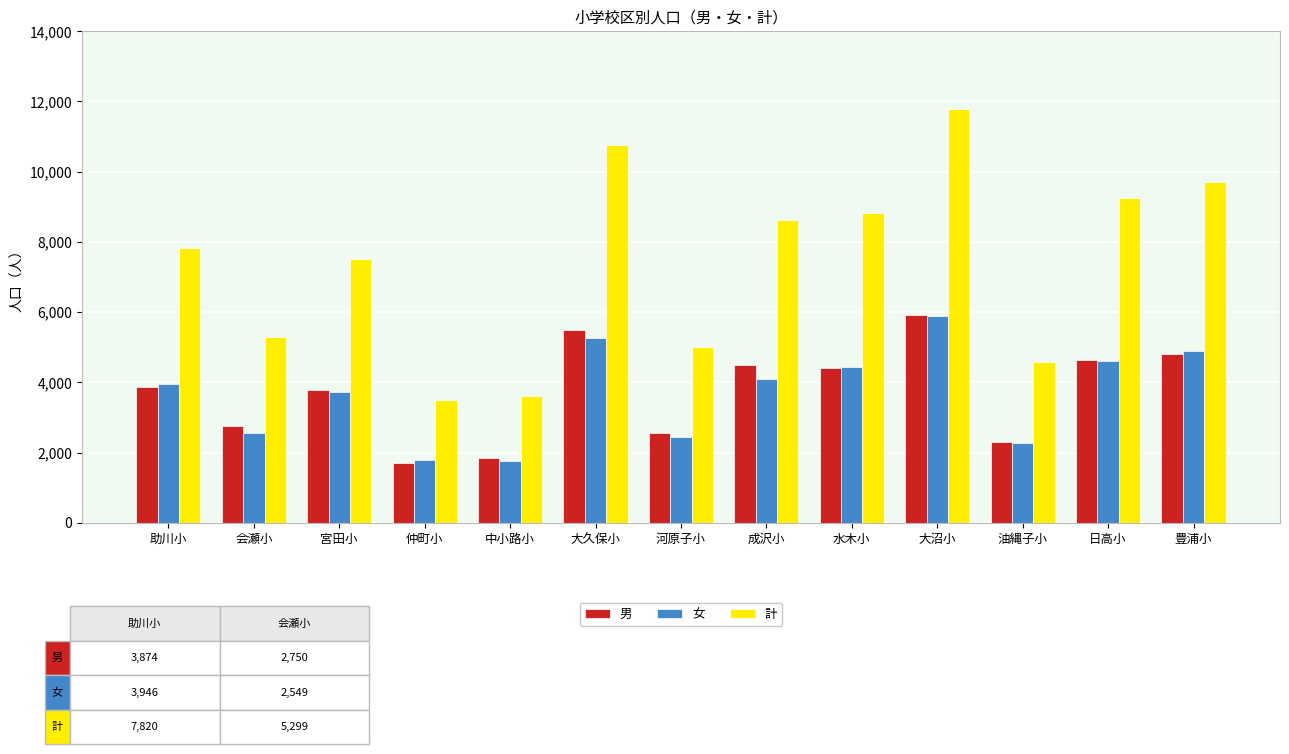

What is the maximum value for 計?

11789